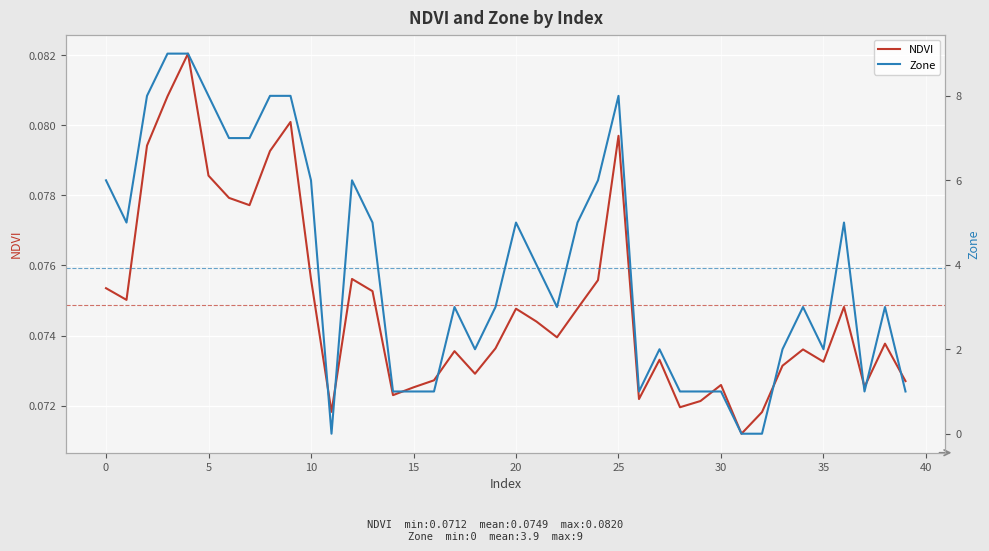

In NDVI, how many points are lower than both neighbors (excluding endpoints)?

11